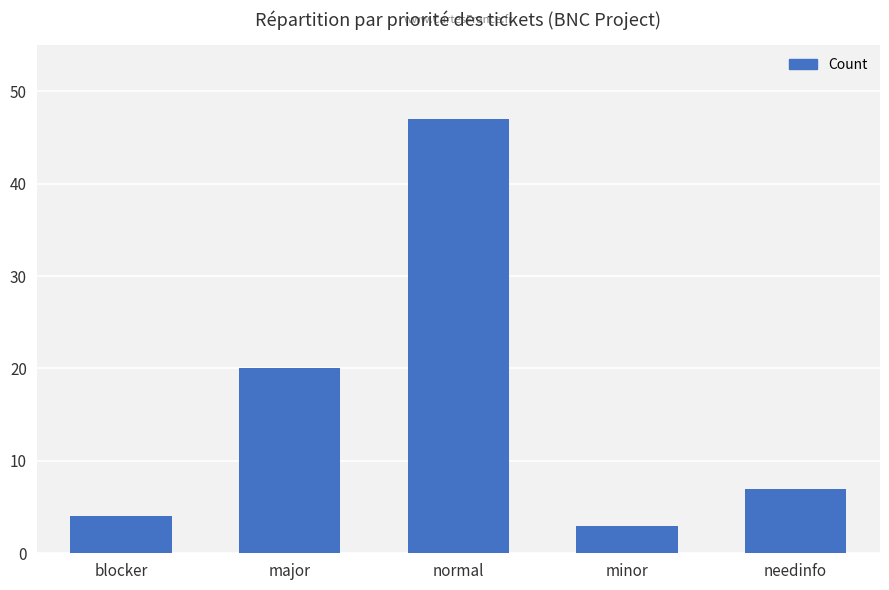

What is the difference between the values at normal and major?

27